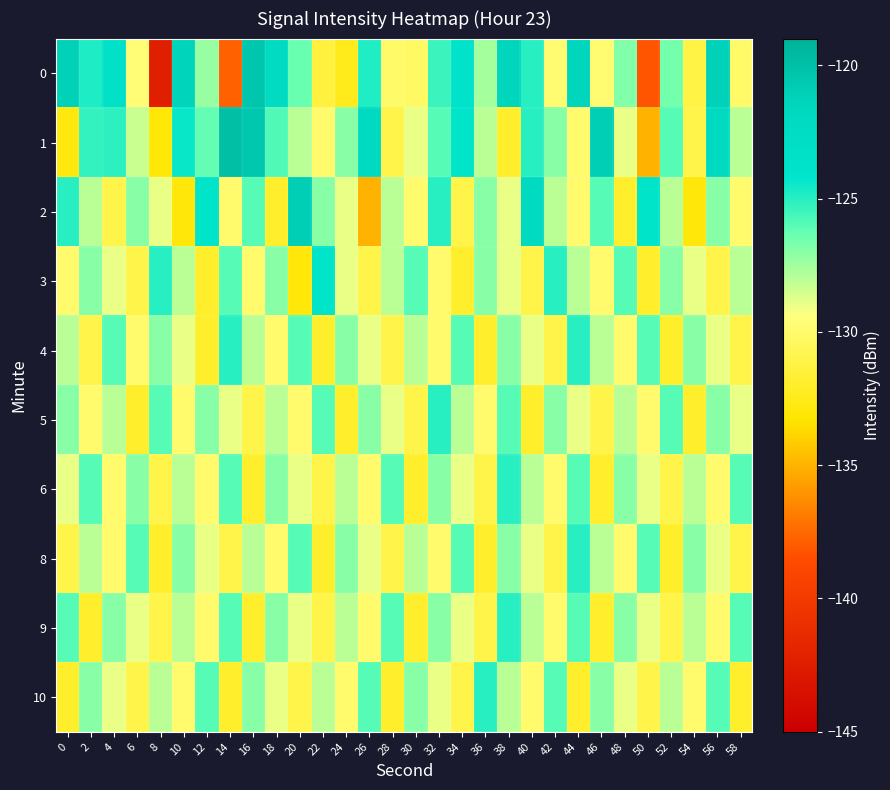

Which series has the largest total across all categories?

1